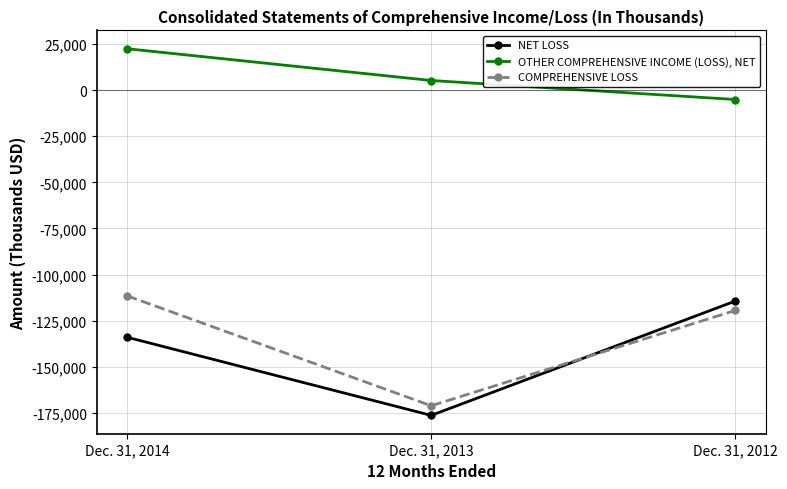

Which series has the largest total across all categories?

OTHER COMPREHENSIVE INCOME (LOSS), NET